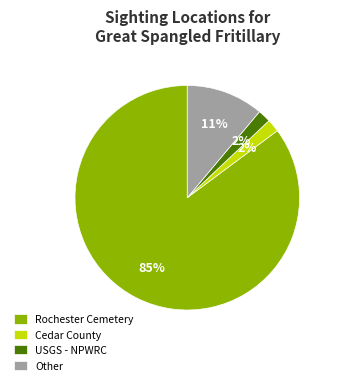

To the nearest percent, what percentage of the pie is Cedar County?

2%